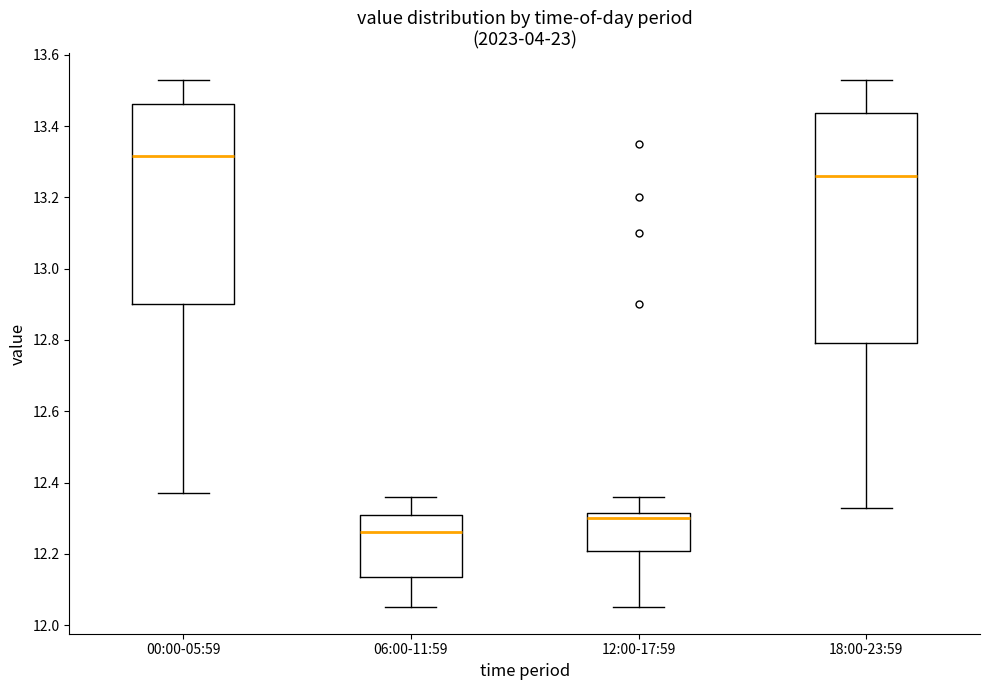

Which box has the highest median line?

00:00-05:59